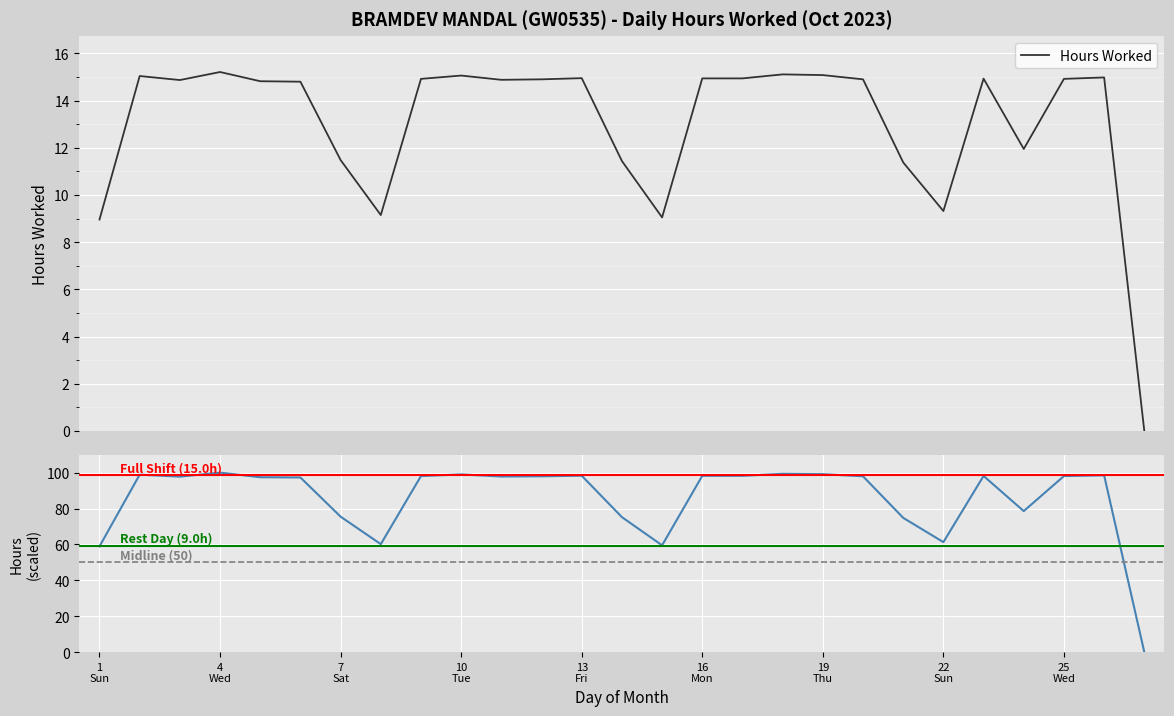

Count the number of data series in this chart.

1